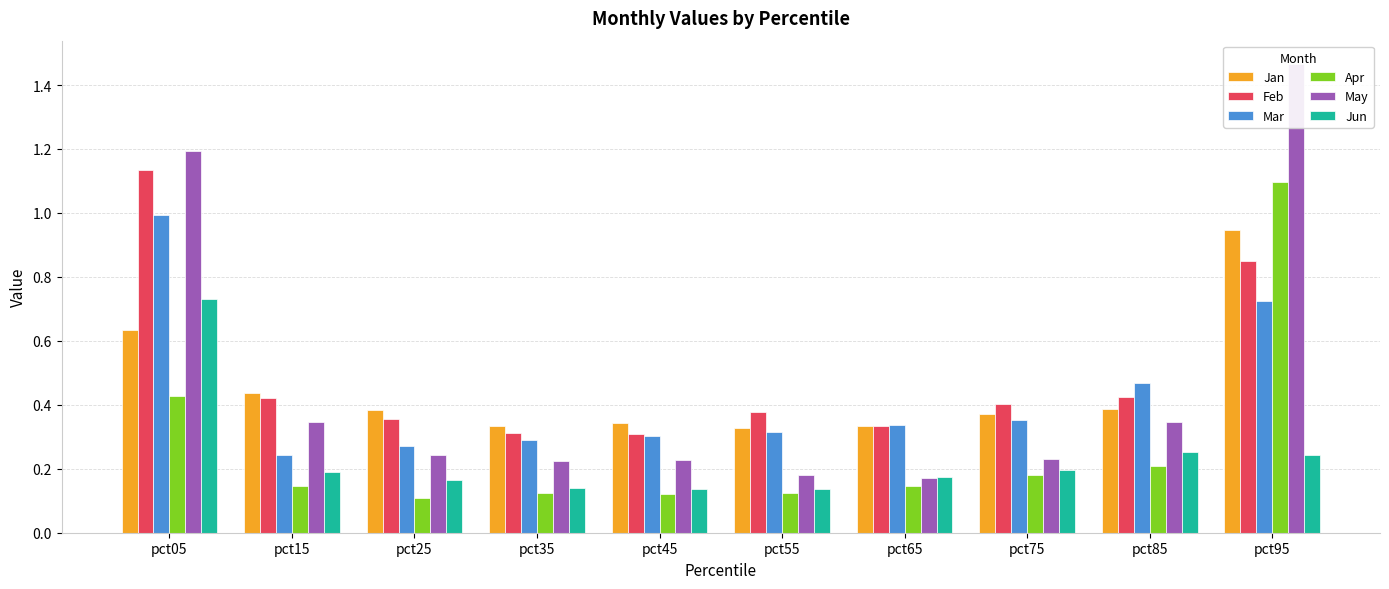

Rank the categories by Mar value from highest to lowest.

pct05, pct95, pct85, pct75, pct65, pct55, pct45, pct35, pct25, pct15